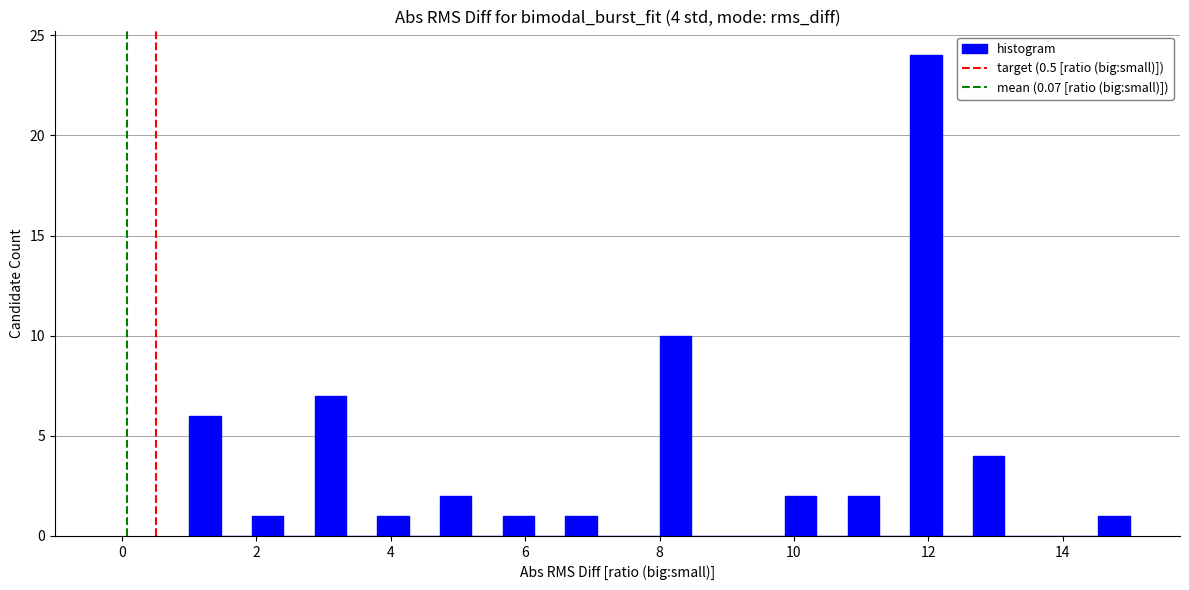

Around what value on the x-axis is the tallest bar? Give the approximate position of its centre, as read against the axis.

12.0